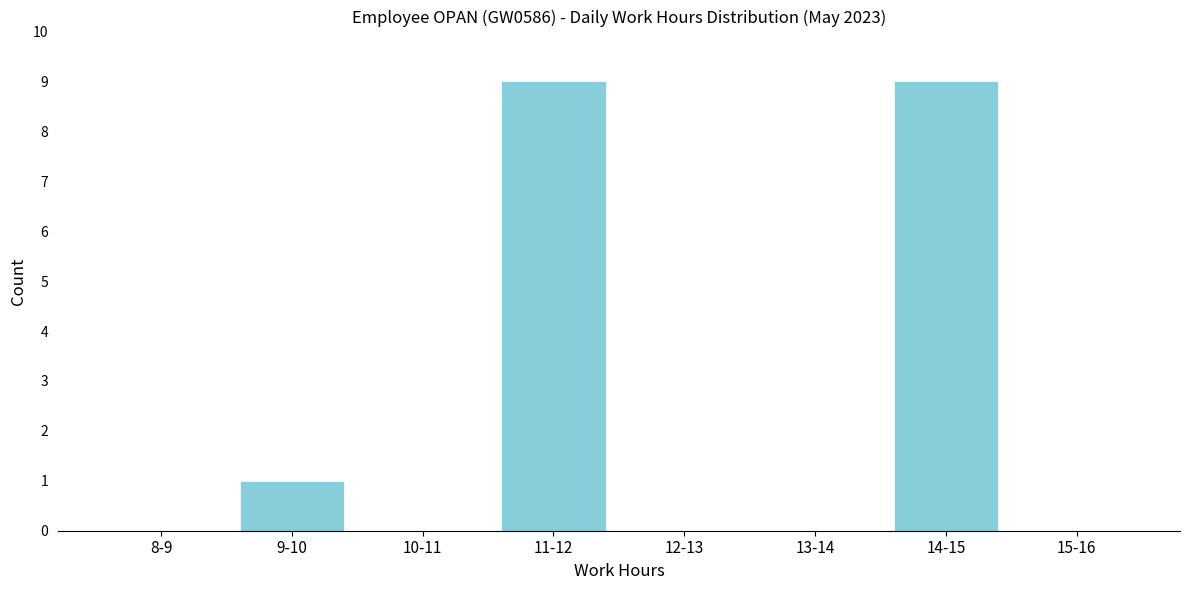

Reading right to left, what are all the values shown in this chart?

15-16=0	14-15=9	13-14=0	12-13=0	11-12=9	10-11=0	9-10=1	8-9=0